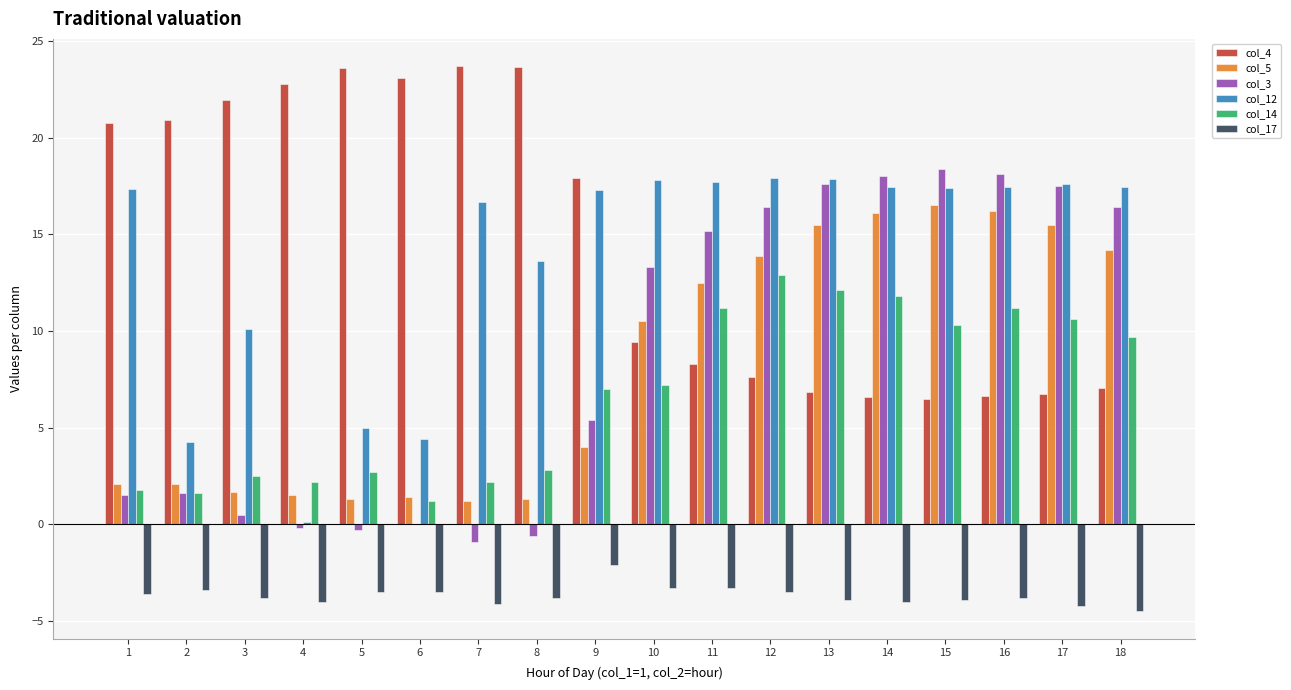

The col_12 series shows 4.4 at 6. True or false?

True